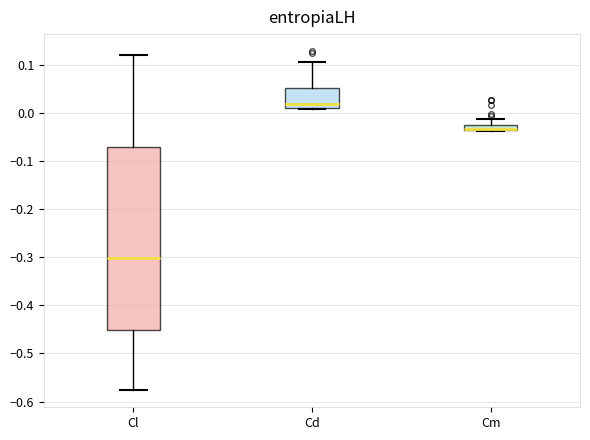

Which box is the tallest, from its lower edge to its upper edge?

Cl